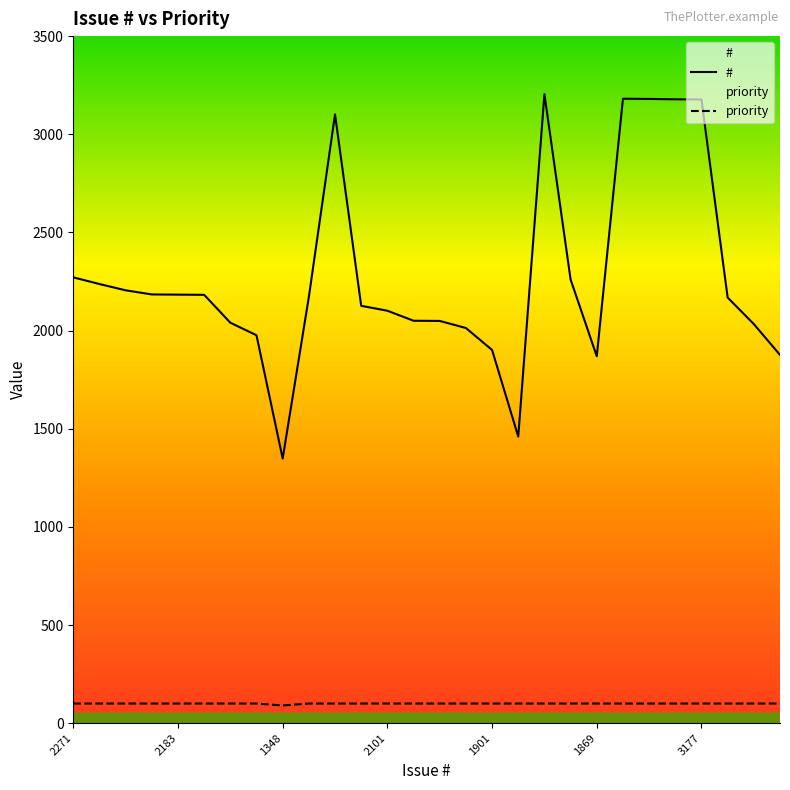

How many interior local peaks does the # series have?

3